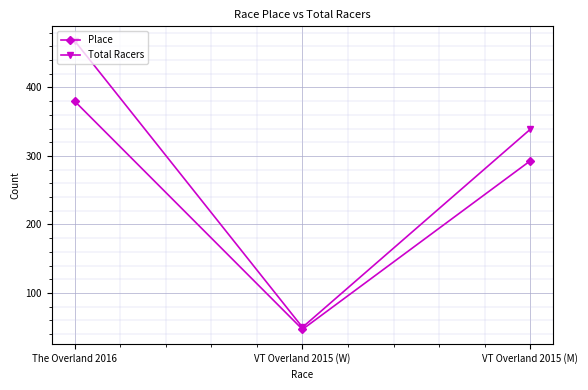

Rank the series by their average value, from lowest to highest.

Place, Total Racers